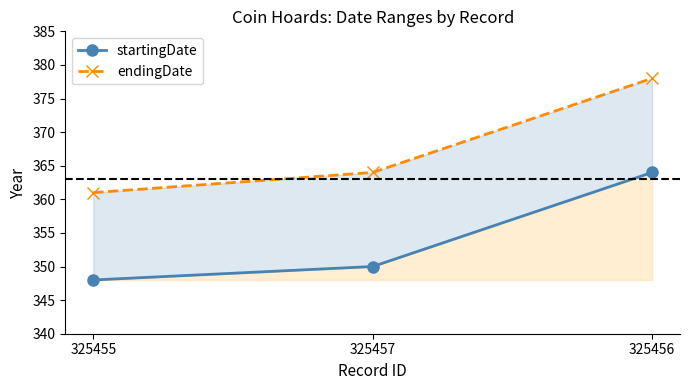

Read the endingDate value at 325457, to the nearest 10.

360